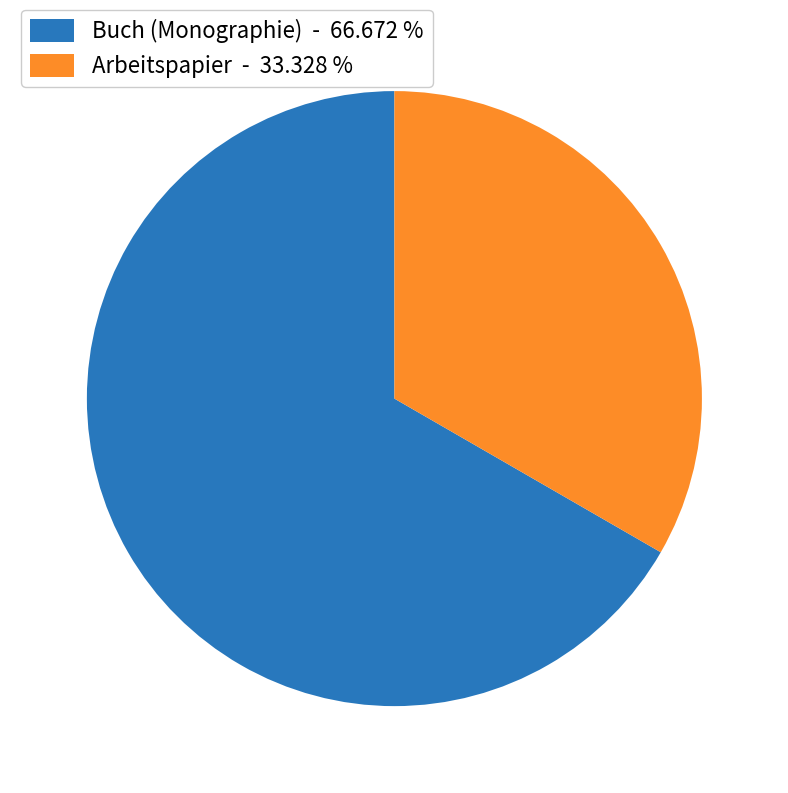

How many slices are in this pie chart?

2